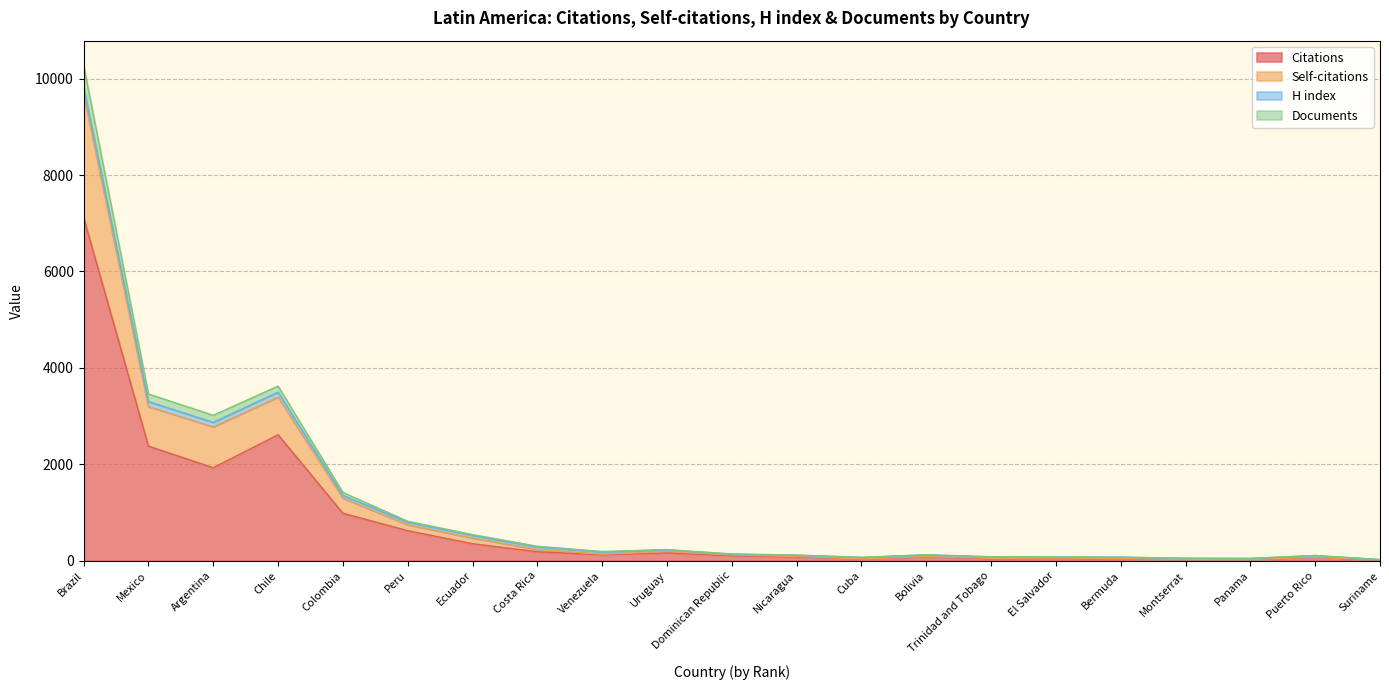

Is it true that Citations equals 2613 at Chile?

True